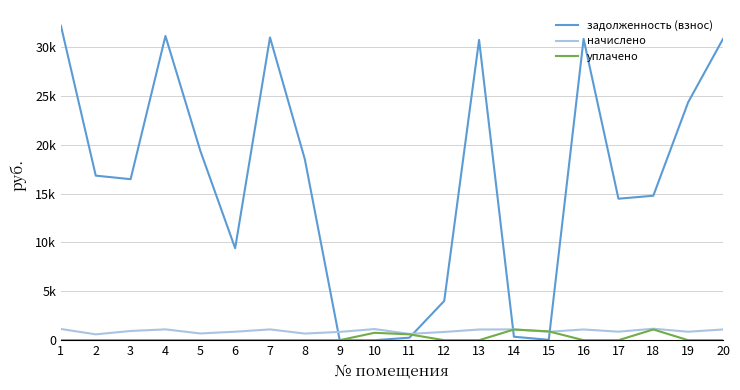

What is the difference between the second highest and minimum values in the начислено series?

545.2